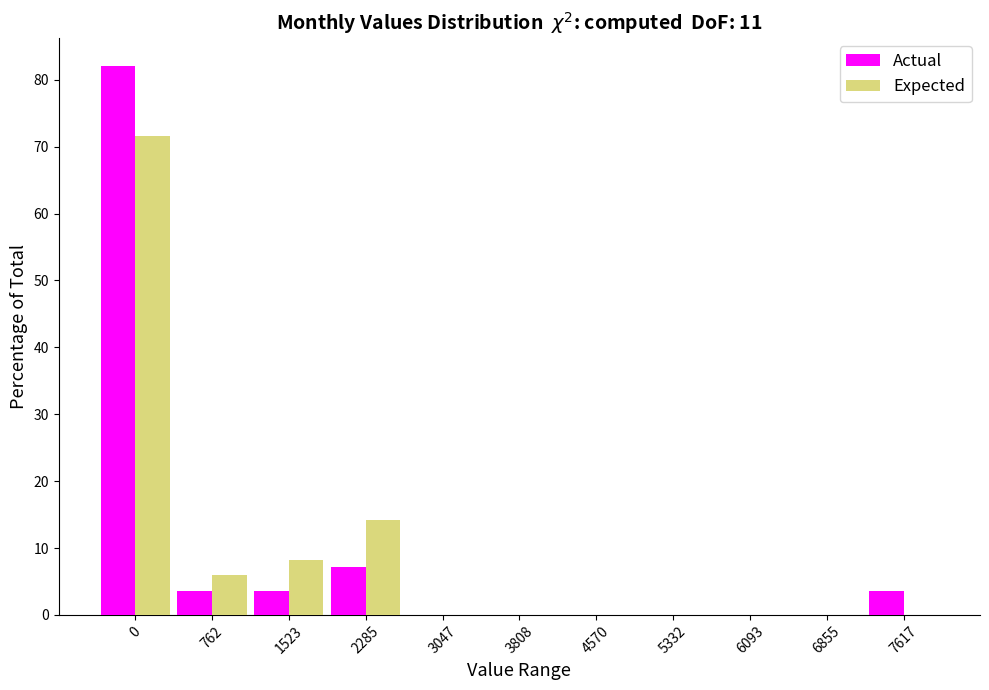

What is the sum of the Expected values at 762 and 5332?

5.9